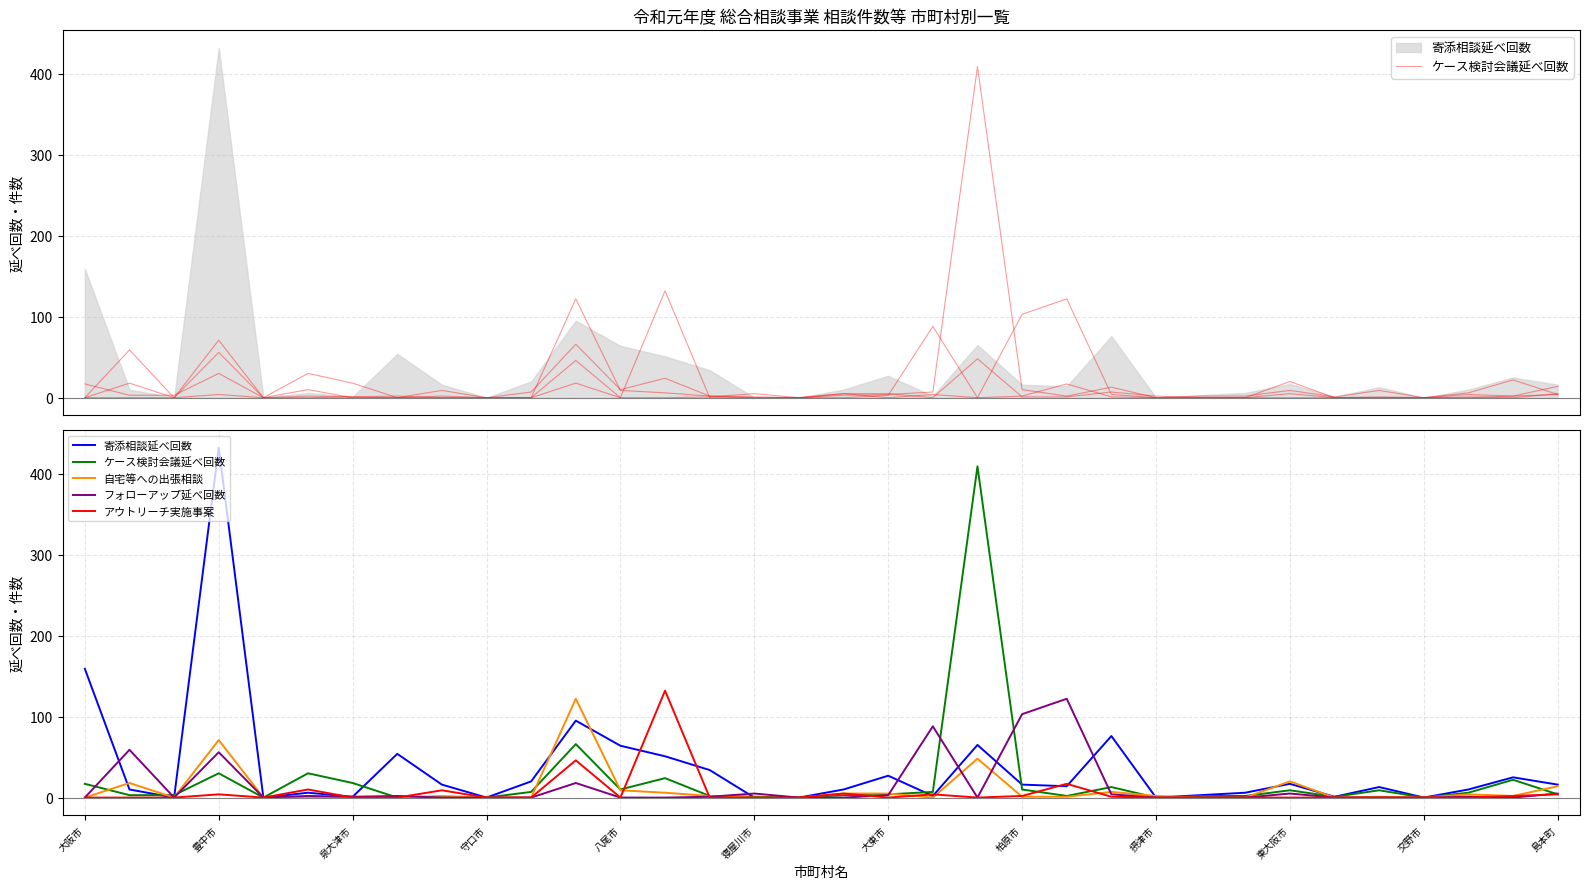

What is the difference between the 寄添相談延べ回数 values at 摂津市 and 13?

35